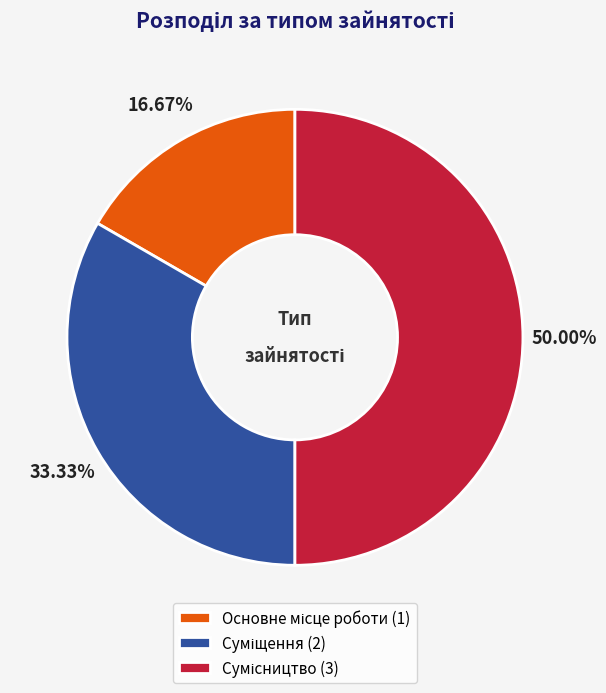

How many slices are in this pie chart?

3